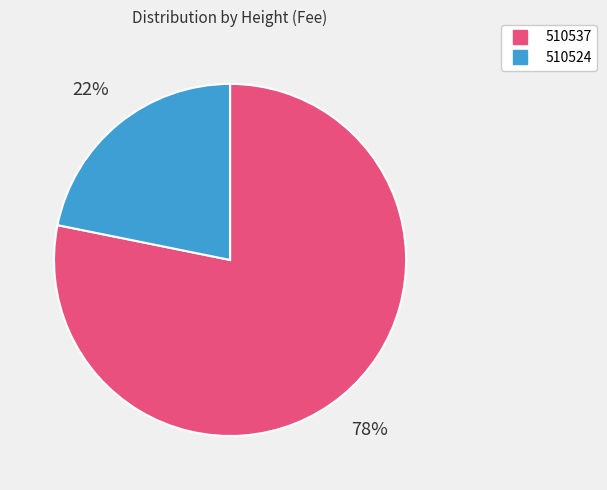

Does any single category account for the majority?

Yes